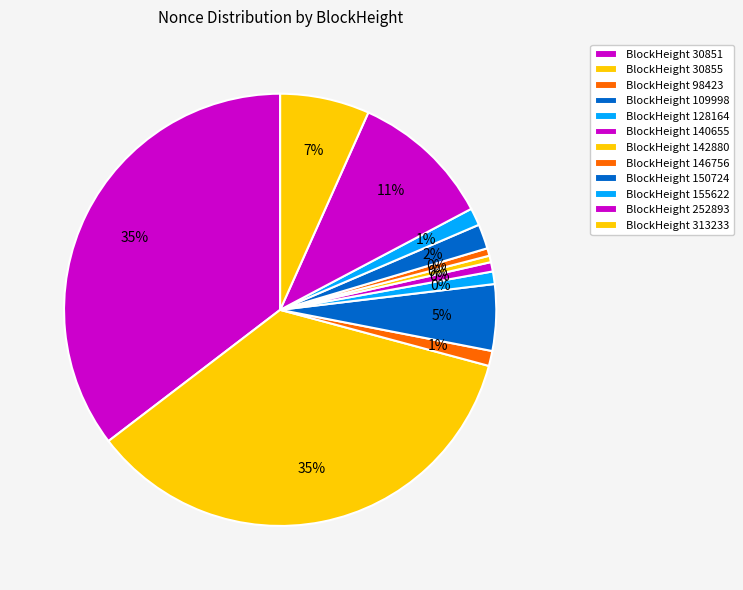

What percentage is NOT represented by 252893?

89.4%